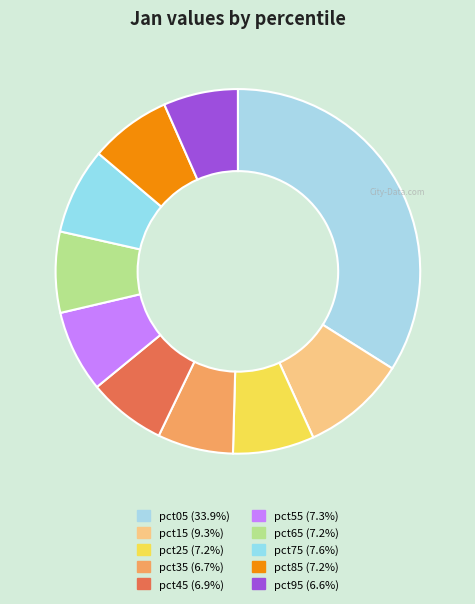

Rank the categories by value from lowest to highest.

pct95, pct35, pct45, pct65, pct25, pct85, pct55, pct75, pct15, pct05